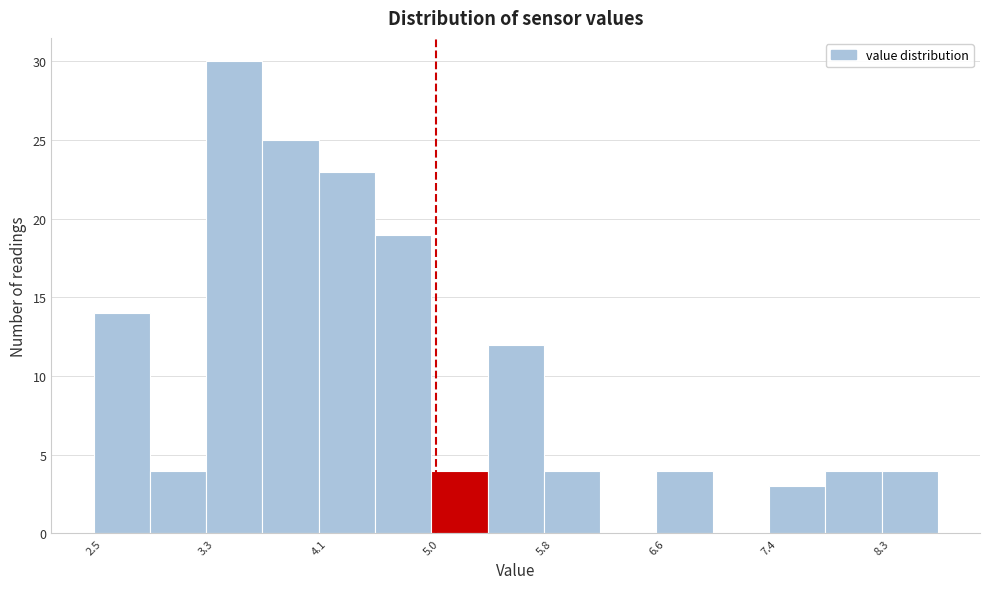

Over which range of the x-axis is the bar tallest?

3.3 to 3.7